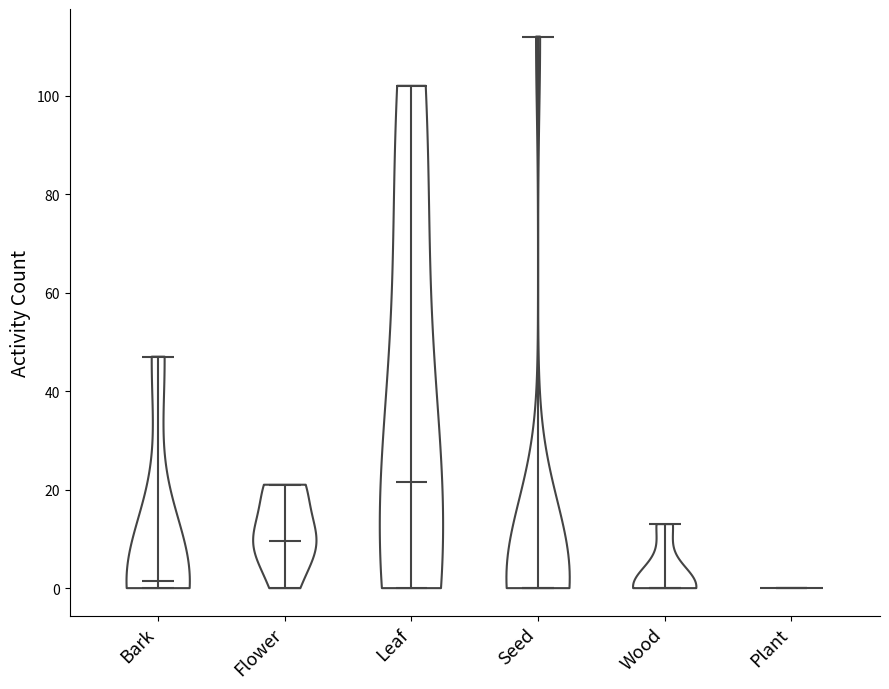

Where does the median line of the violin for Seed sit on the y-axis? The values are not printed on the chart, so give them approximately, as read against the axis.

0